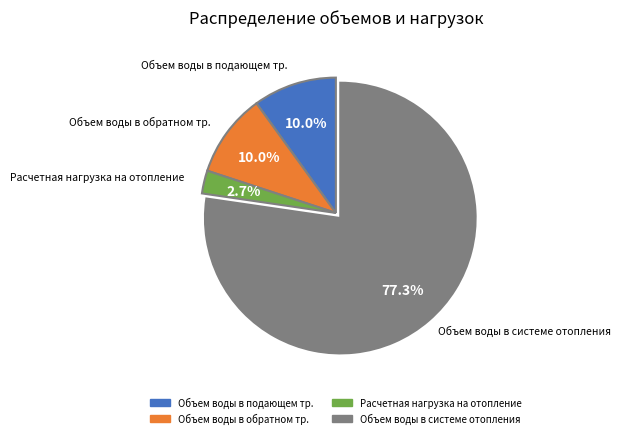

To the nearest percent, what percentage of the pie is Объем воды в системе отопления?

77%